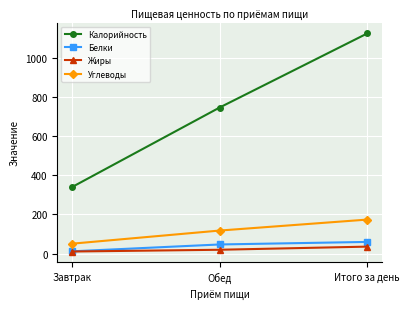

At Обед, list the series in order from largest to smallest.

Калорийность, Углеводы, Белки, Жиры